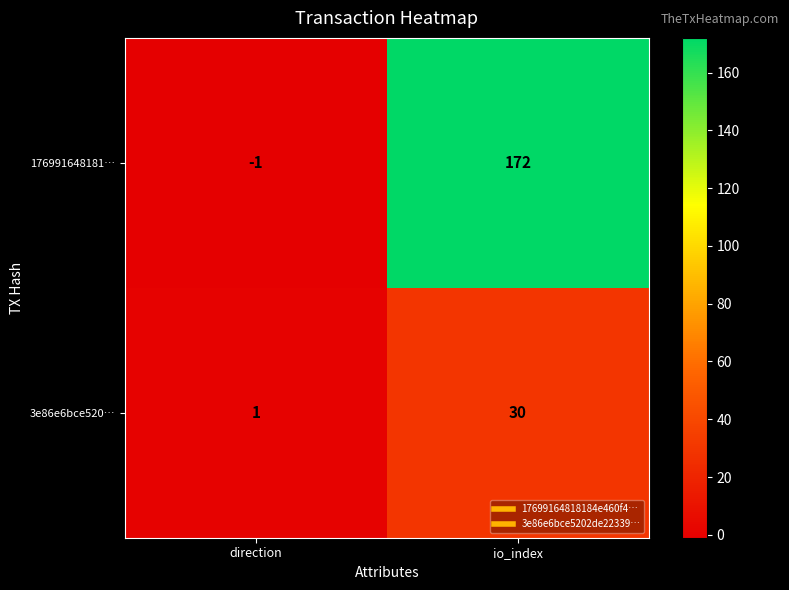

How many data points in 176991648181… are less than 172?

1